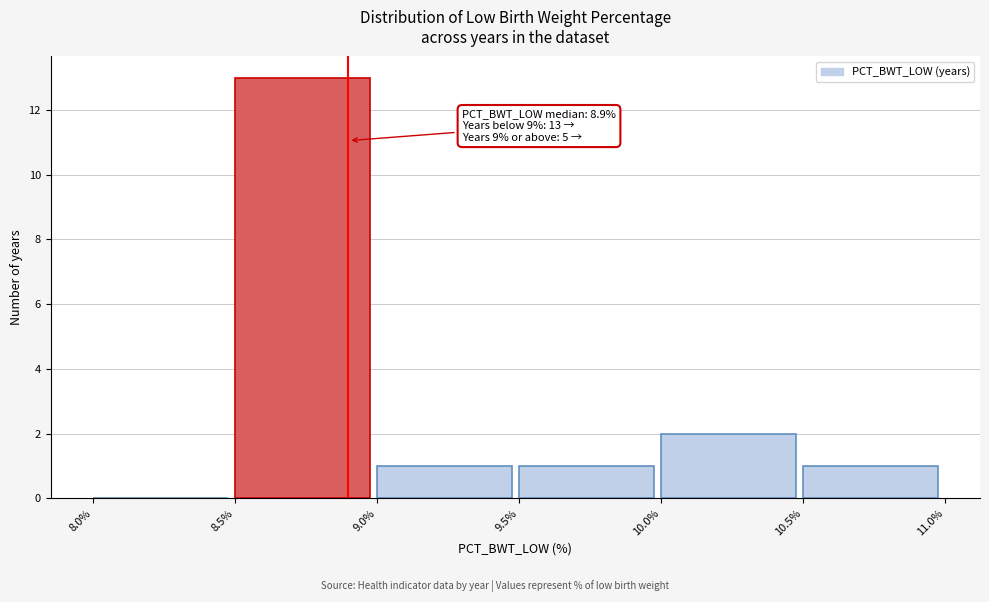

Which range on the x-axis has the tallest bar?

8.5% to 9.0%